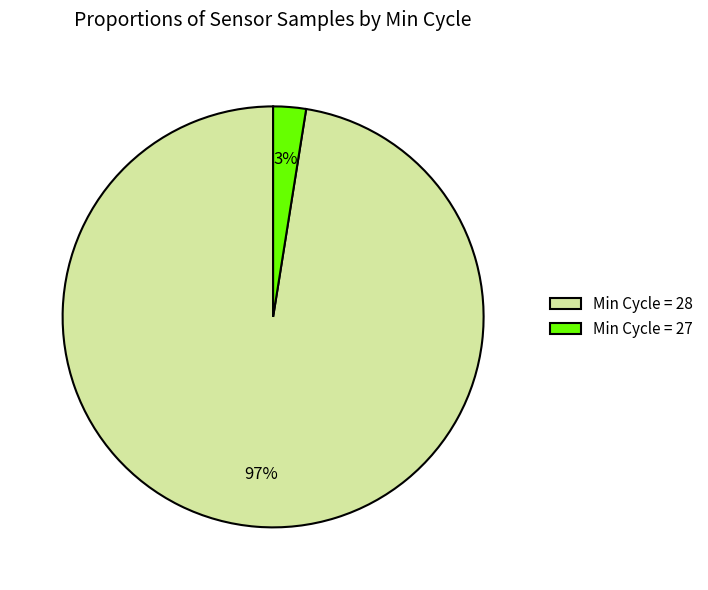

To the nearest percent, what portion does Min Cycle = 27 represent?

3%